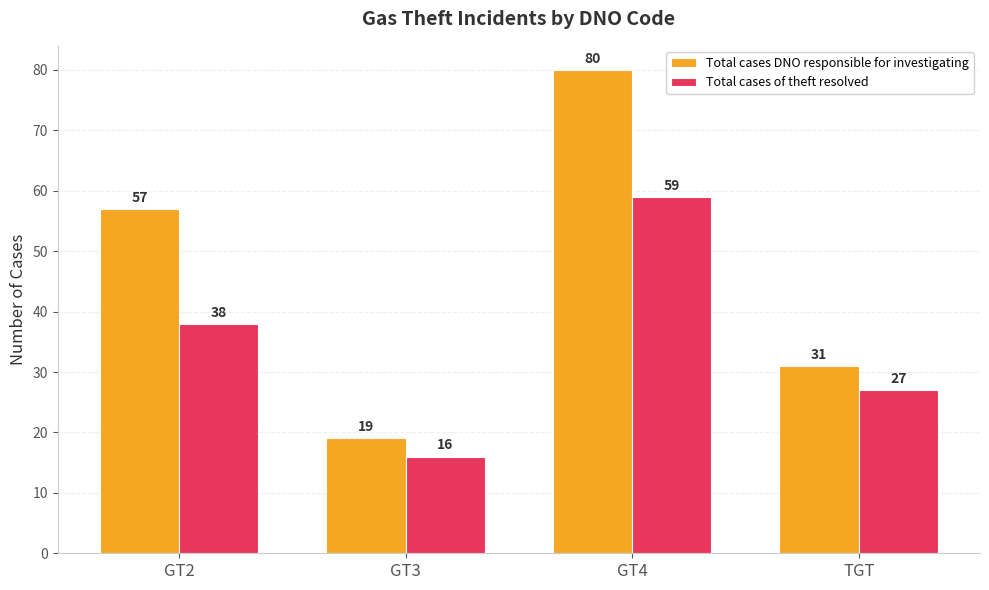

Reading right to left, extract all data points from this chart.

Total cases DNO responsible for investigating: TGT=31	GT4=80	GT3=19	GT2=57
Total cases of theft resolved: TGT=27	GT4=59	GT3=16	GT2=38